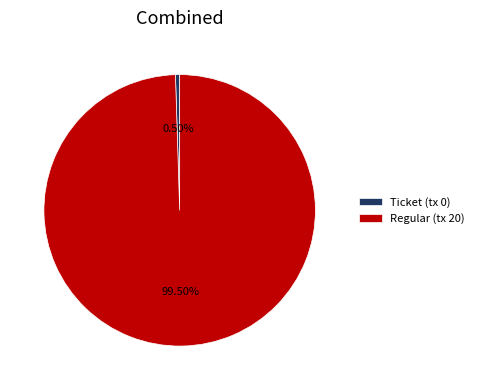

The Regular (tx 20) slice represents 90% of the pie. True or false?

False